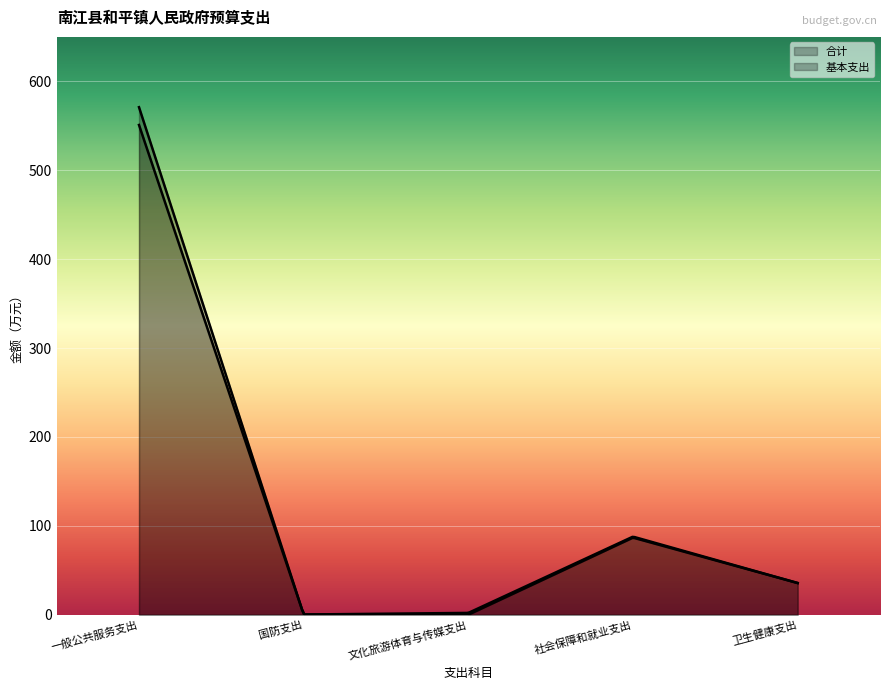

What is the sum of the 合计 values at 社会保障和就业支出 and 文化旅游体育与传媒支出?

89.8